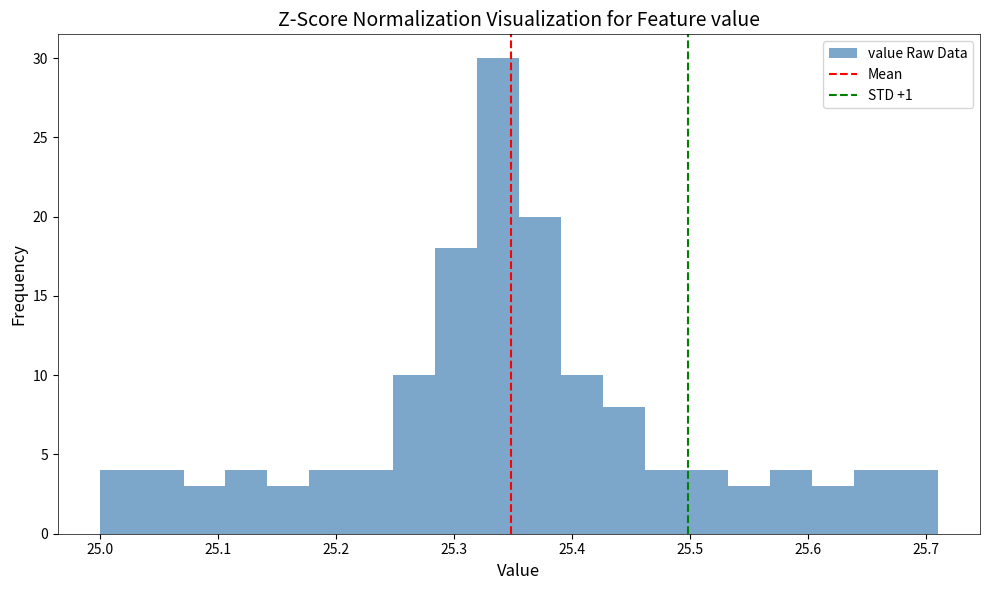

Read against the x-axis, roughly where is the centre of the tallest bar?

25.34